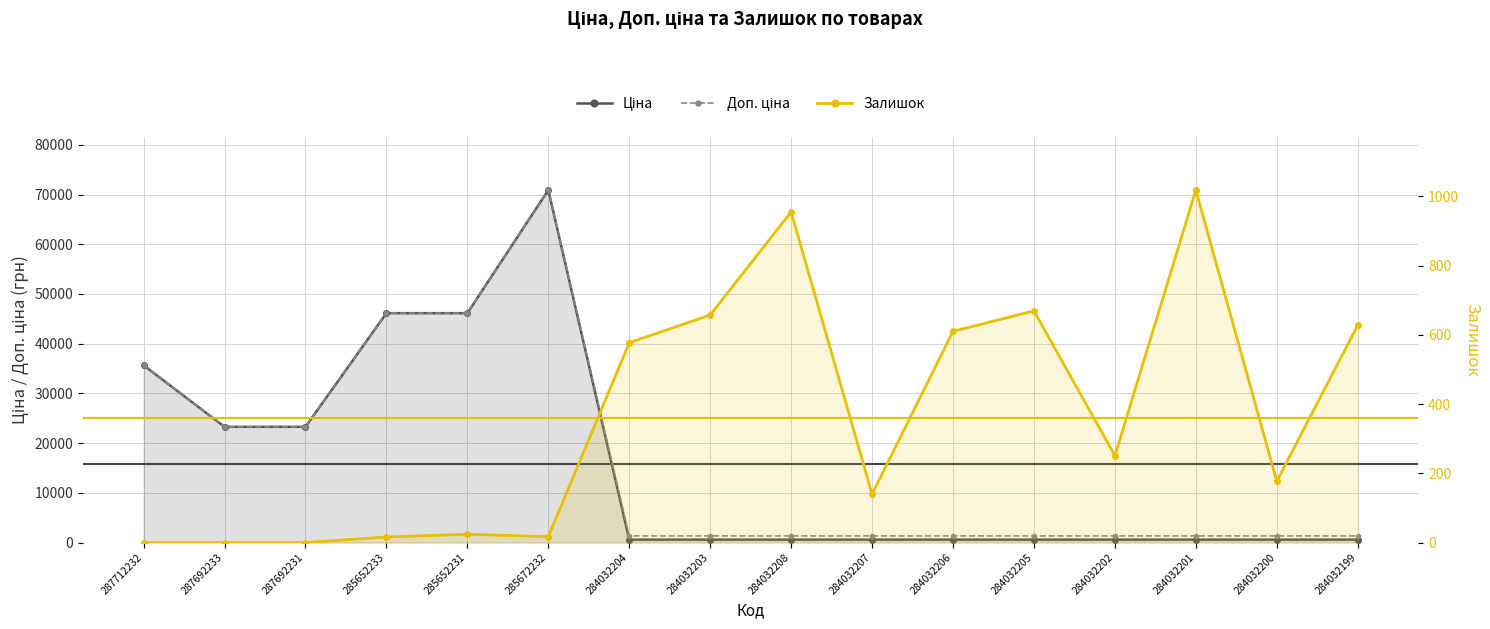

What is the value of the Доп. ціна point at the 16th from the left?

1330.3